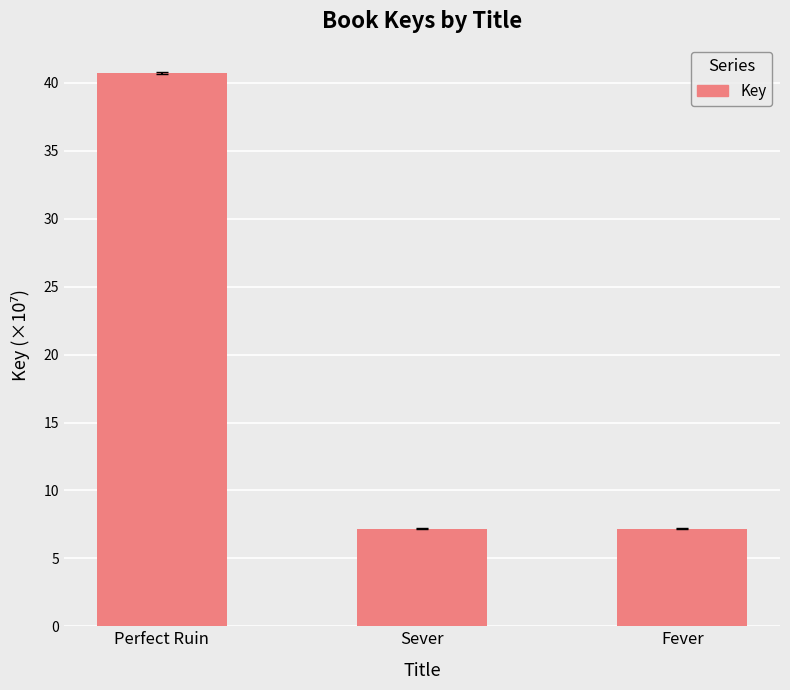

What is the maximum value shown in the chart?

40.7